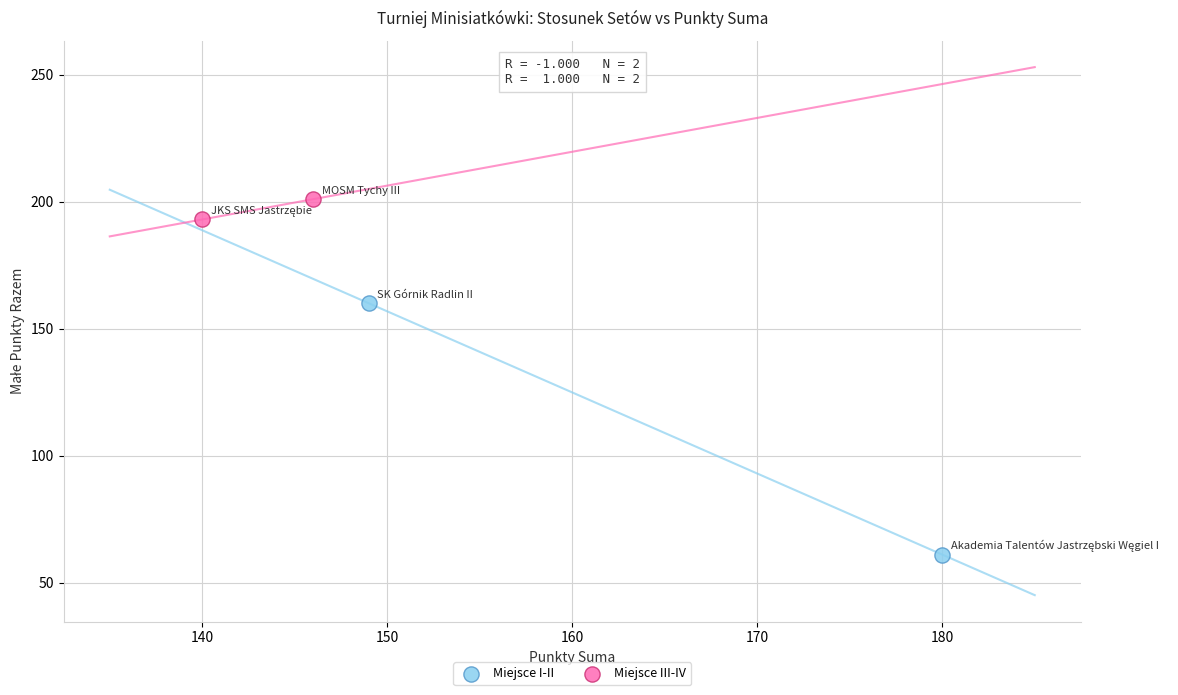

What are all the series names shown in the legend?

Miejsce I-II, Miejsce III-IV